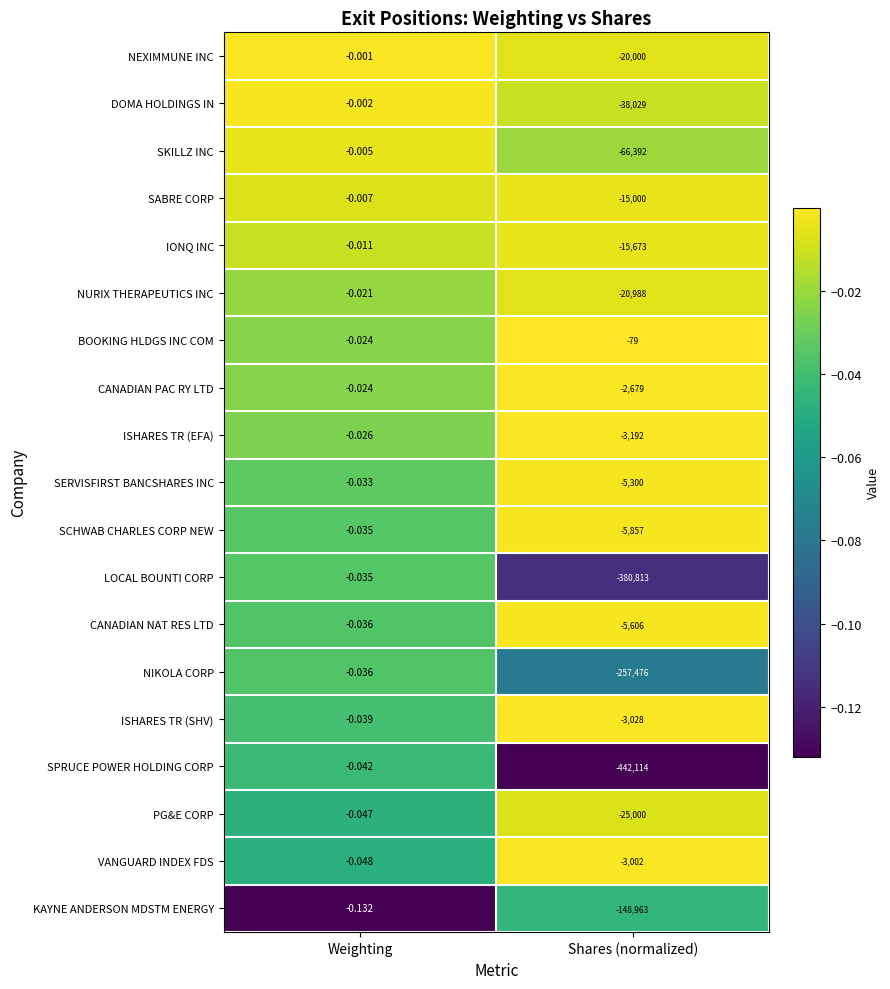

Count the number of data series in this chart.

19